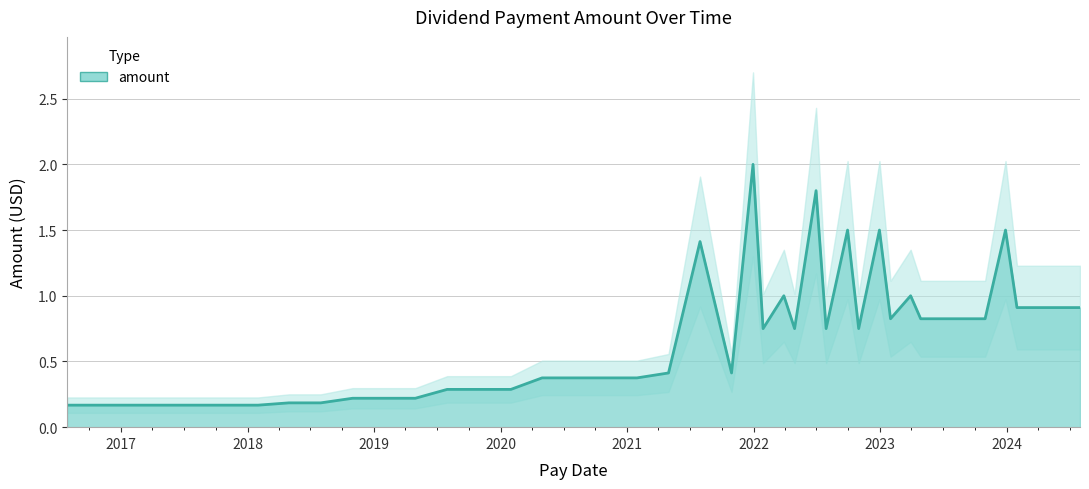

Rank the categories by value from lowest to highest.

2018-01-31, 2017-10-31, 2017-07-31, 2017-04-28, 2017-01-31, 2016-10-31, 2016-07-29, 2018-07-31, 2018-04-30, 2019-04-30, 2019-01-31, 2018-10-31, 2020-01-31, 2019-10-31, 2019-07-31, 2021-01-29, 2020-10-30, 2020-07-31, 2020-04-30, 2021-10-29, 2021-04-30, 2022-10-31, 2022-07-29, 2022-04-29, 2022-01-28, 2023-10-31, 2023-07-31, 2023-04-28, 2023-01-31, 2024-07-31, 2024-04-30, 2024-01-31, 2023-03-30, 2022-03-29, 2021-07-30, 2023-12-29, 2022-12-30, 2022-09-29, 2022-06-30, 2021-12-30